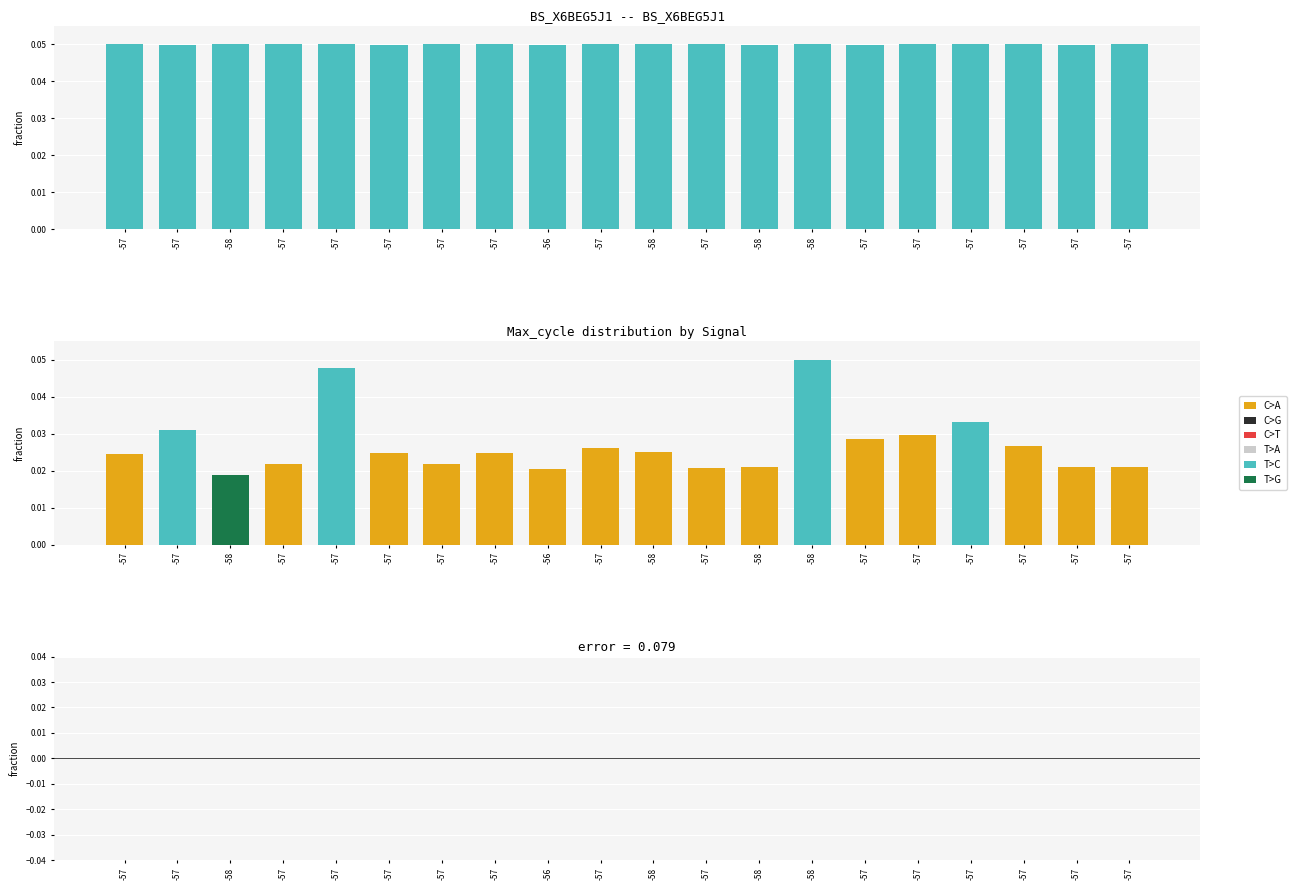

How many data points does each series have?

20